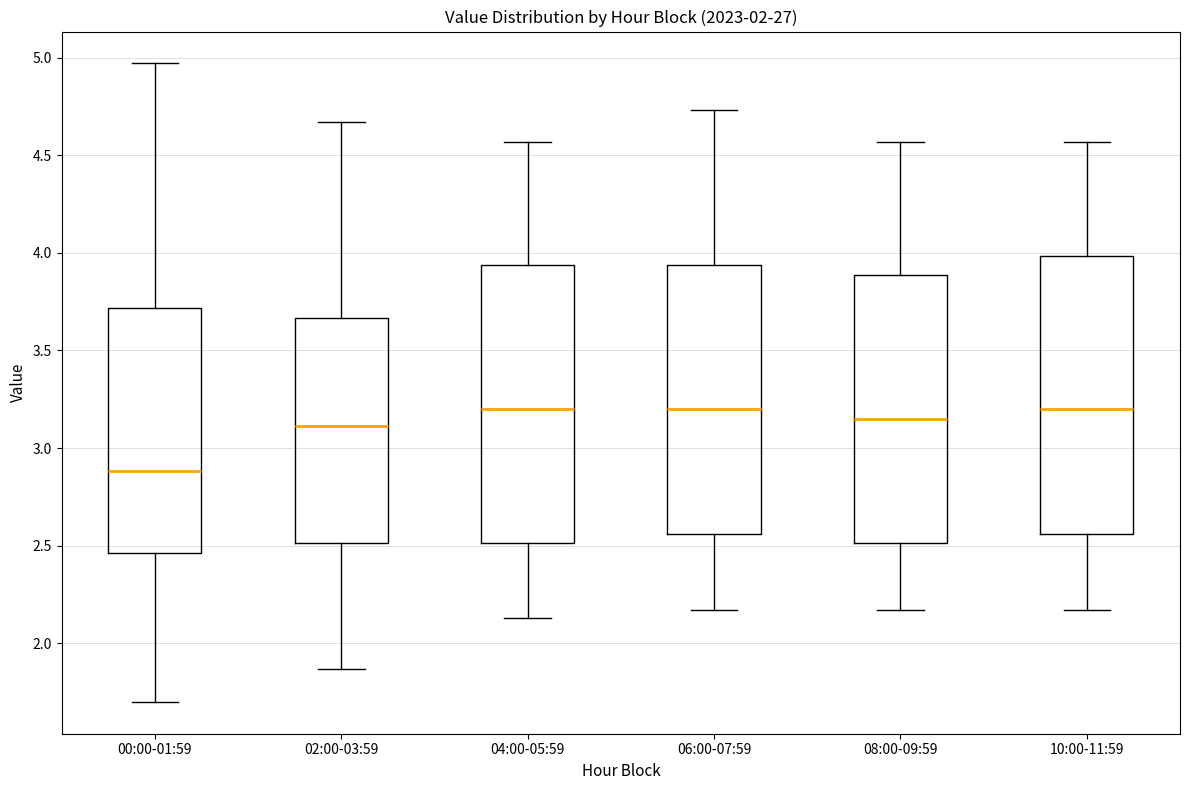

Reading left to right, read every box against the y-axis: the position of its median line, the range the box covers, and the ends of its whiskers. The values are not printed on the chart, so give them approximately, as read against the axis.

00:00-01:59: median 2.90, box 2.45 to 3.70, whiskers 1.70 to 4.95
02:00-03:59: median 3.10, box 2.50 to 3.65, whiskers 1.85 to 4.65
04:00-05:59: median 3.20, box 2.50 to 3.95, whiskers 2.15 to 4.55
06:00-07:59: median 3.20, box 2.55 to 3.95, whiskers 2.15 to 4.75
08:00-09:59: median 3.15, box 2.50 to 3.90, whiskers 2.15 to 4.55
10:00-11:59: median 3.20, box 2.55 to 4.00, whiskers 2.15 to 4.55